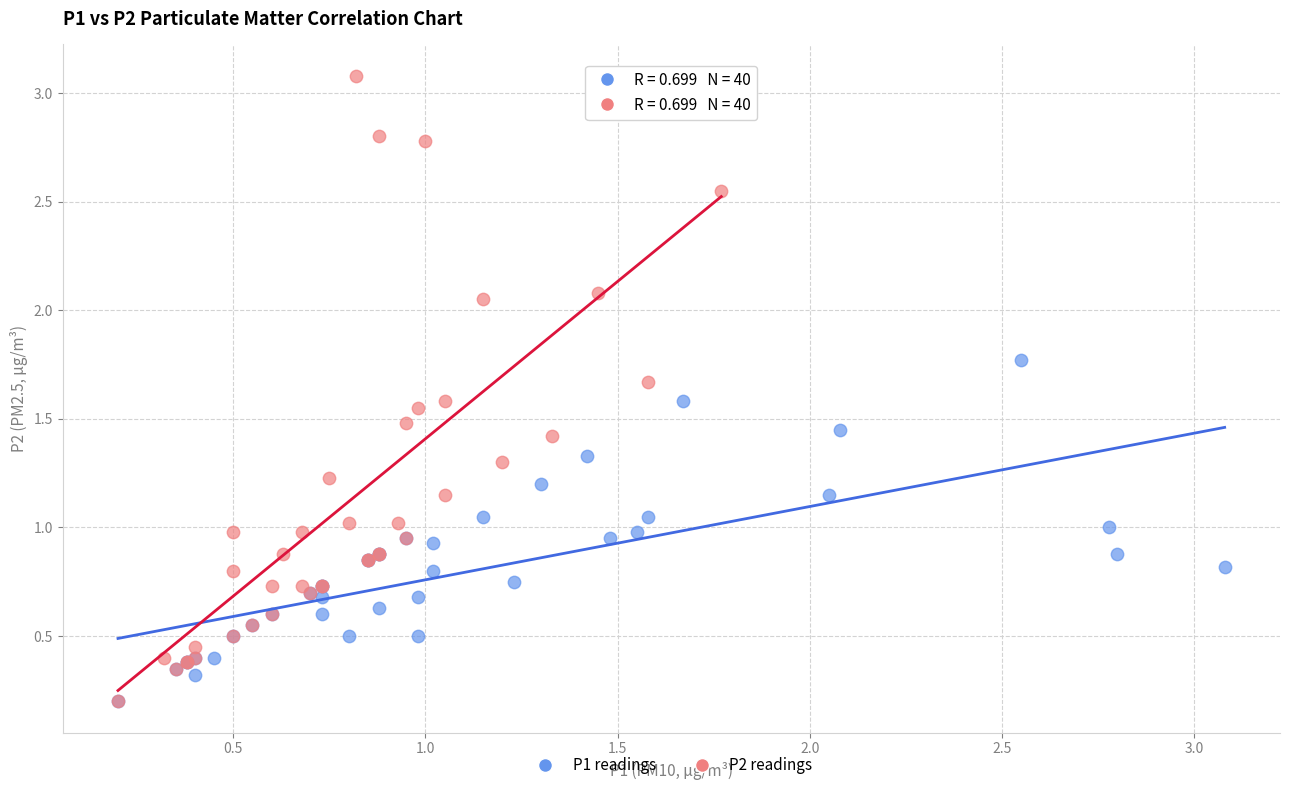

Which series has the largest Y range (max minus min)?

P2 readings